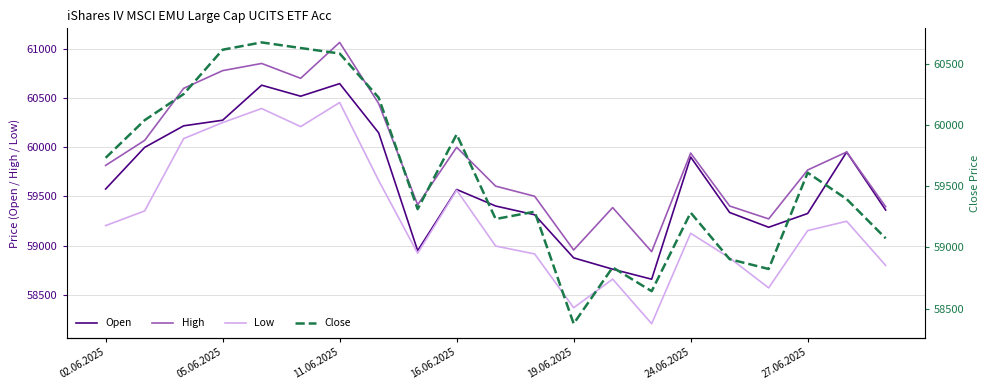

What is the average value of the Open series?

59648